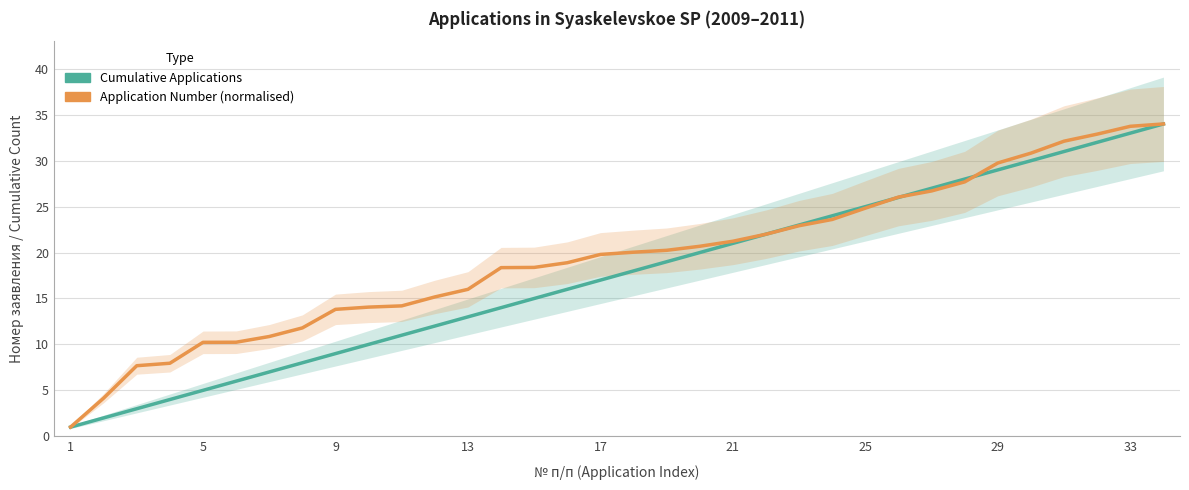

Is the value of Application Number (normalised) at 33 greater than the value of Cumulative Applications at 11?

Yes